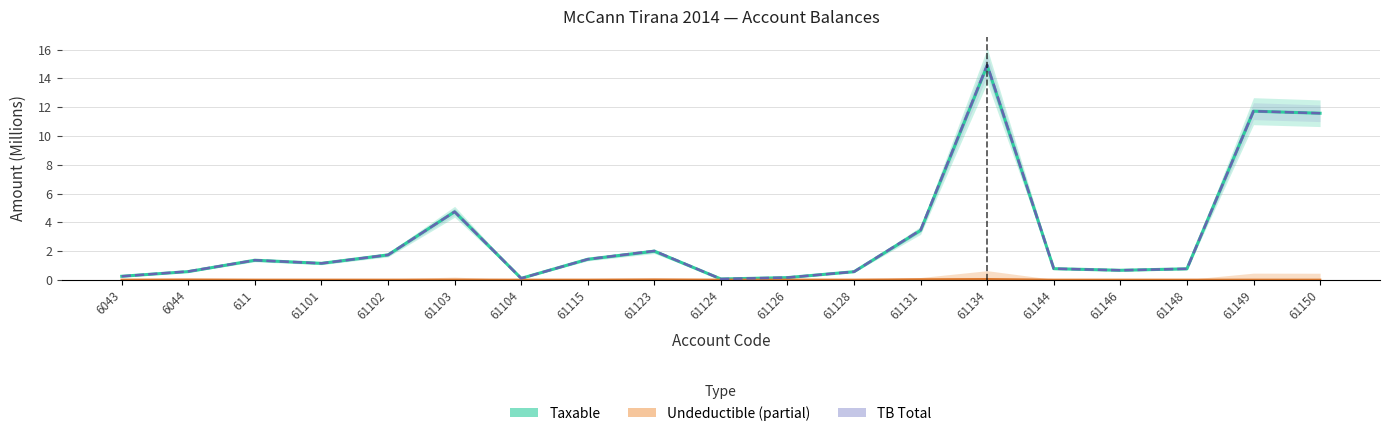

Reading left to right, what are all the values shown in this chart?

Taxable (estimate): 0.3	0.6	1.4	1.1	1.7	4.7	0.1	1.4	2.0	0.1	0.2	0.6	3.4	14.9	0.8	0.7	0.8	11.7	11.6
Undeductible (partial): 0.0	0.0	0.0	0.0	0.0	0.0	0.0	0.0	0.0	0.0	0.0	0.0	0.0	0.0	0.0	0.0	0.0	0.0	0.0
TB Total (forecast): 0.3	0.6	1.4	1.1	1.7	4.7	0.1	1.4	2.0	0.1	0.2	0.6	3.5	14.9	0.8	0.7	0.8	11.7	11.6